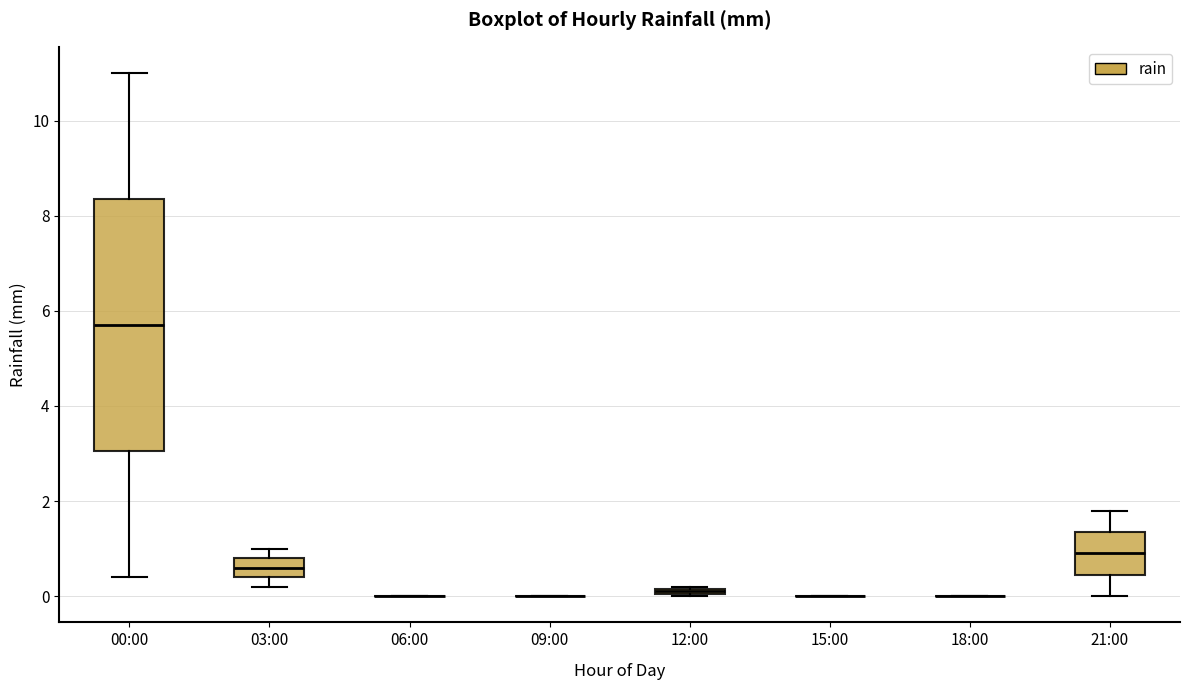

Comparing the boxes themselves (not the whiskers), which one is the tallest?

00:00